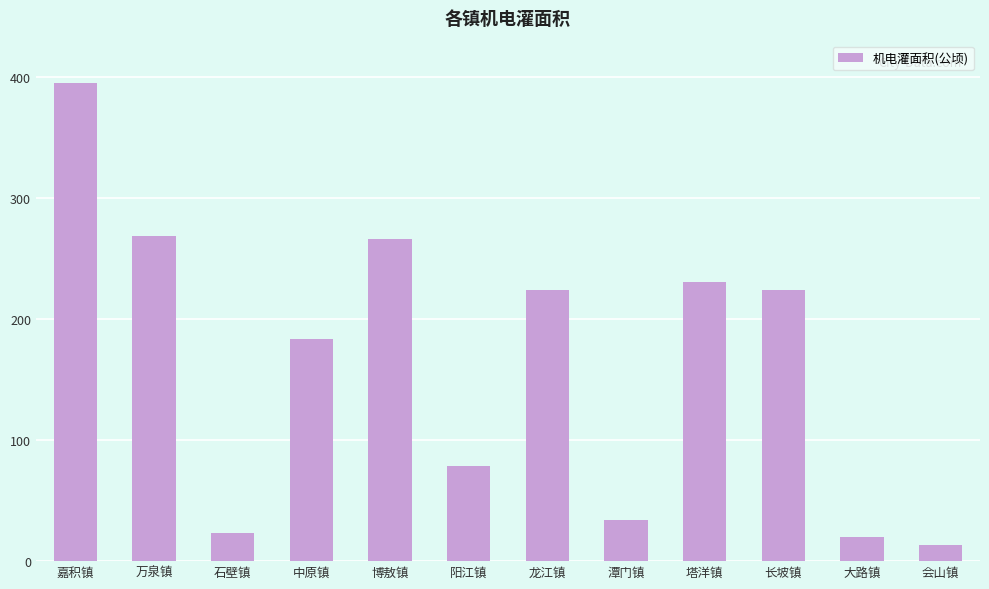

What is the approximate value at 长坡镇?

223.7